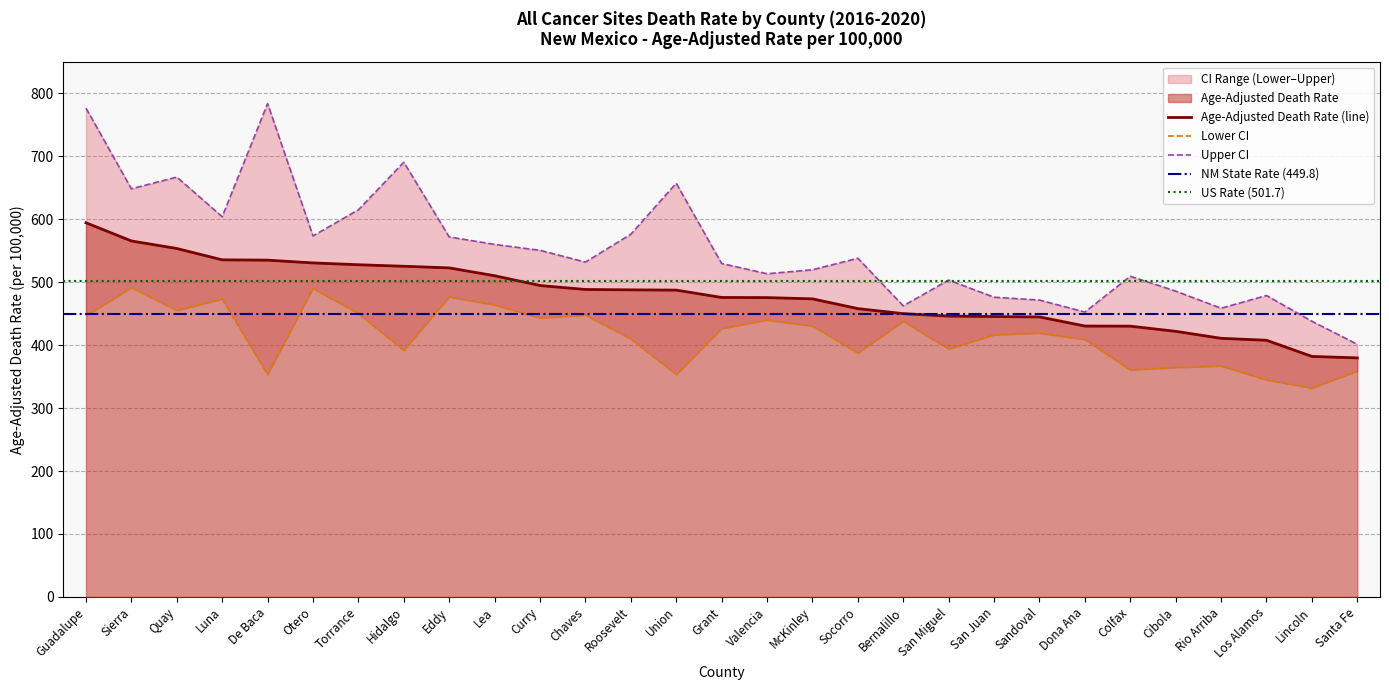

What is the sum of the Upper CI values at San Juan and Guadalupe?

1252.9